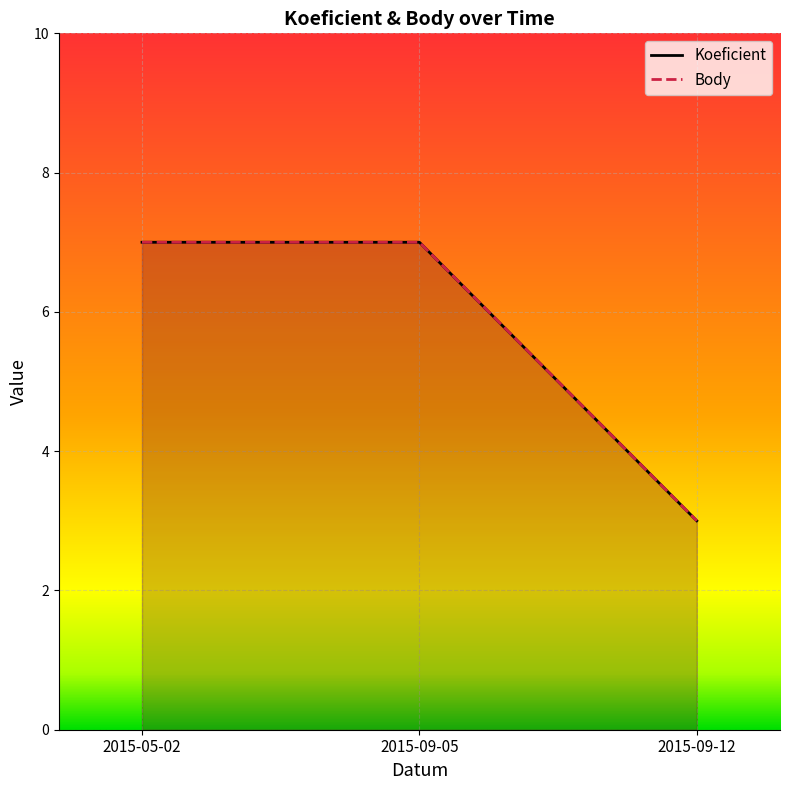

What is the maximum value shown in the chart?

7